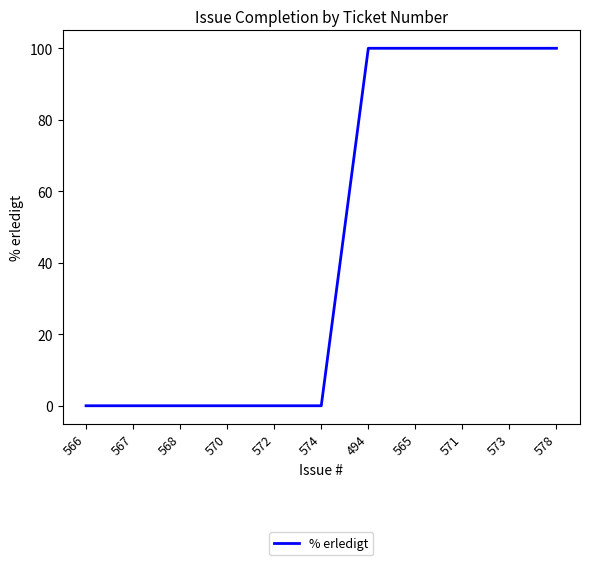

What position from the left is 566?

1